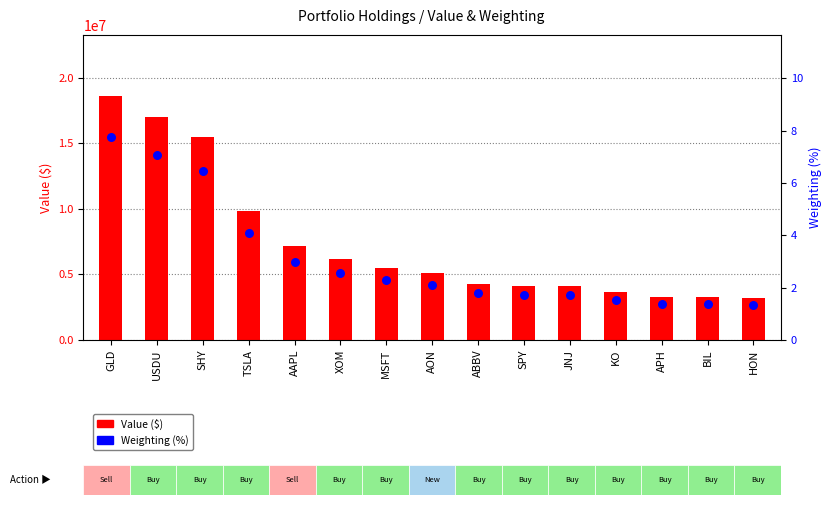

Which series has the widest spread of Y values?

Value ($)